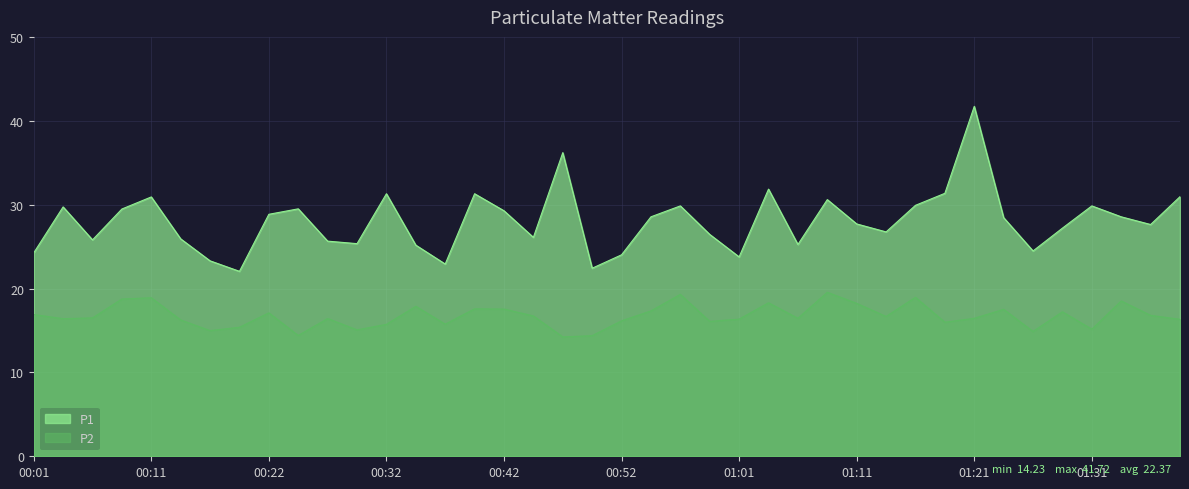

What is the total value across all series at 00:34?

43.0